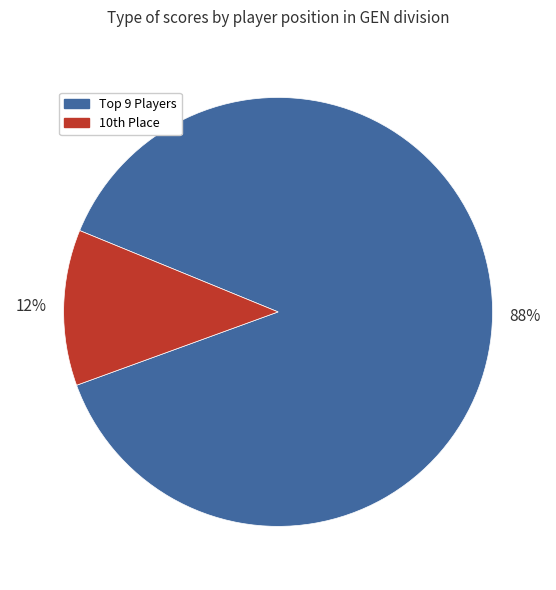

Is there any slice that represents more than half of the pie?

Yes